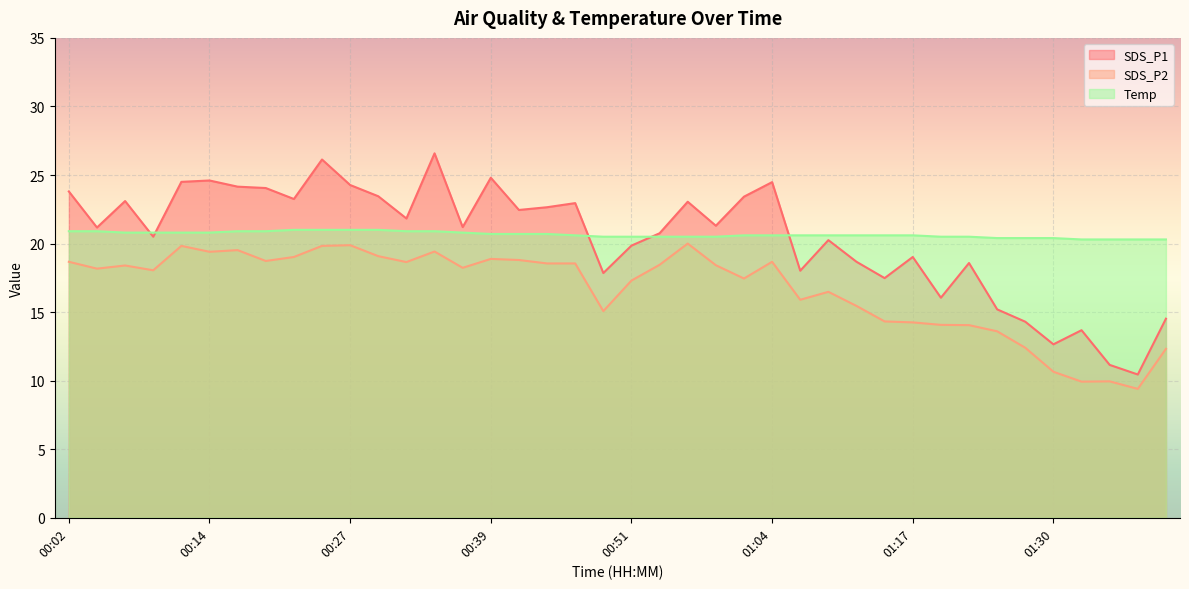

How many lines are shown in the chart?

3